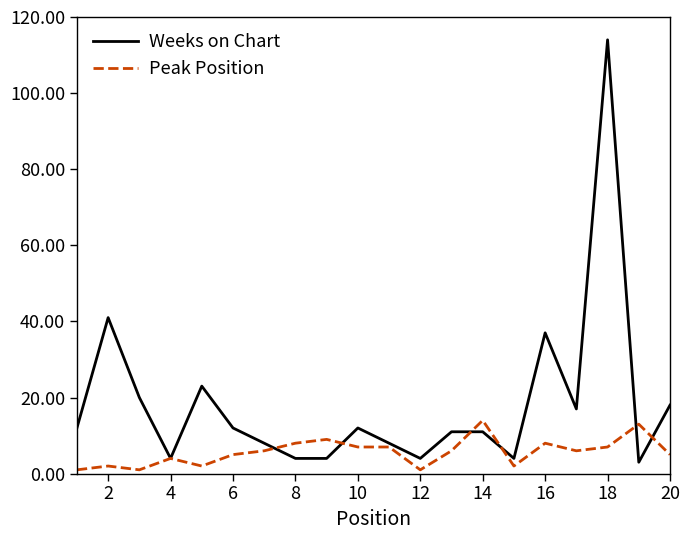

Is this an area chart (filled region under the line)?

No